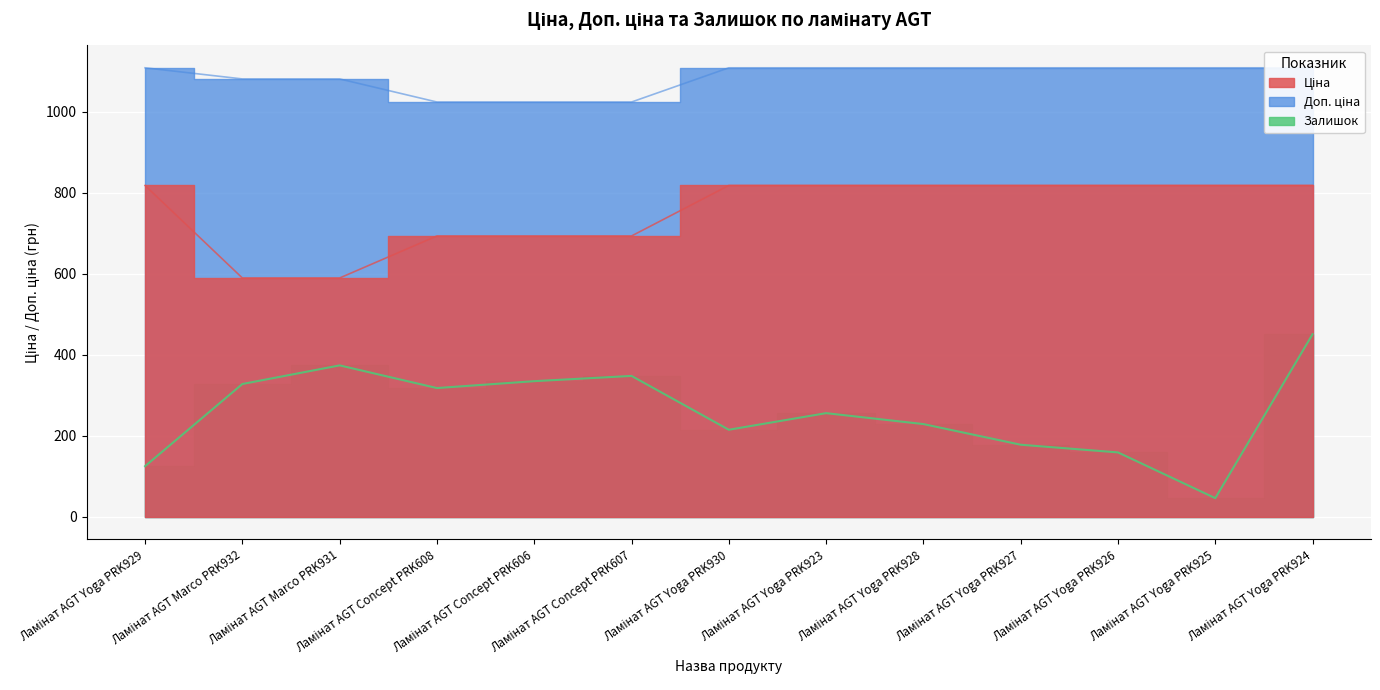

Reading left to right, extract all data points from this chart.

Ціна: Ламінат AGT Yoga PRK929=818.5	Ламінат AGT Marco PRK932=589.9	Ламінат AGT Marco PRK931=589.9	Ламінат AGT Concept PRK608=693.7	Ламінат AGT Concept PRK606=693.7	Ламінат AGT Concept PRK607=693.7	Ламінат AGT Yoga PRK930=818.5	Ламінат AGT Yoga PRK923=818.5	Ламінат AGT Yoga PRK928=818.5	Ламінат AGT Yoga PRK927=818.5	Ламінат AGT Yoga PRK926=818.5	Ламінат AGT Yoga PRK925=818.5	Ламінат AGT Yoga PRK924=818.5
Доп. ціна: Ламінат AGT Yoga PRK929=1109.2	Ламінат AGT Marco PRK932=1081.7	Ламінат AGT Marco PRK931=1081.7	Ламінат AGT Concept PRK608=1024.6	Ламінат AGT Concept PRK606=1024.6	Ламінат AGT Concept PRK607=1024.6	Ламінат AGT Yoga PRK930=1109.2	Ламінат AGT Yoga PRK923=1109.2	Ламінат AGT Yoga PRK928=1109.2	Ламінат AGT Yoga PRK927=1109.2	Ламінат AGT Yoga PRK926=1109.2	Ламінат AGT Yoga PRK925=1109.2	Ламінат AGT Yoga PRK924=1109.2
Залишок: Ламінат AGT Yoga PRK929=125.0	Ламінат AGT Marco PRK932=328.0	Ламінат AGT Marco PRK931=374.0	Ламінат AGT Concept PRK608=318.0	Ламінат AGT Concept PRK606=335.0	Ламінат AGT Concept PRK607=348.0	Ламінат AGT Yoga PRK930=215.0	Ламінат AGT Yoga PRK923=256.0	Ламінат AGT Yoga PRK928=229.0	Ламінат AGT Yoga PRK927=178.0	Ламінат AGT Yoga PRK926=159.0	Ламінат AGT Yoga PRK925=46.0	Ламінат AGT Yoga PRK924=451.0